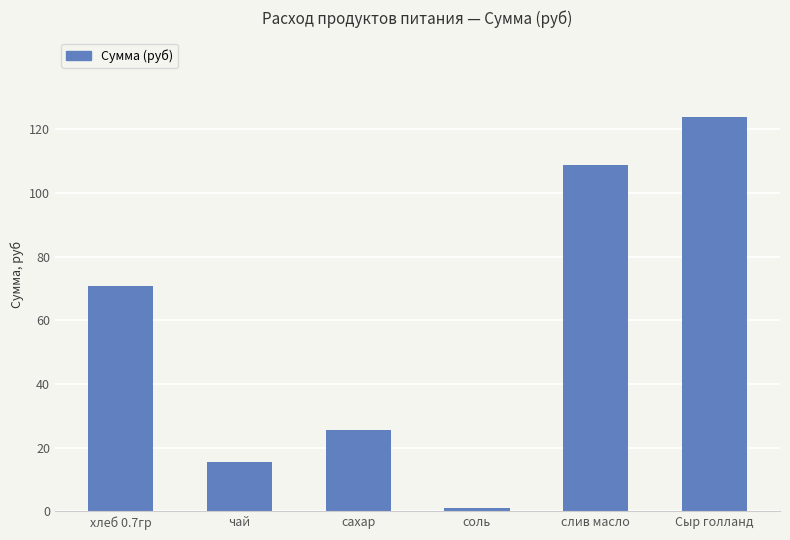

Rank the categories by value from highest to lowest.

Сыр голланд, слив масло, хлеб 0.7гр, сахар, чай, соль